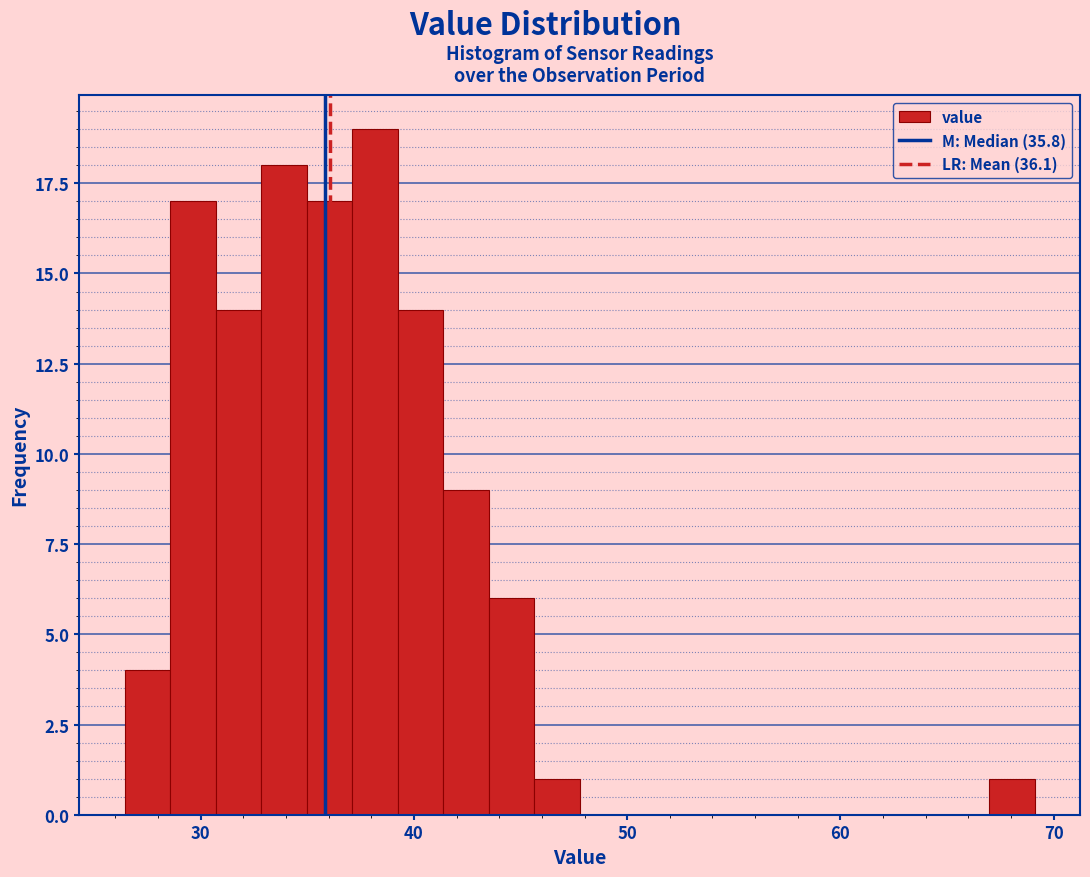

Around what value on the x-axis is the tallest bar? Give the approximate position of its centre, as read against the axis.

38